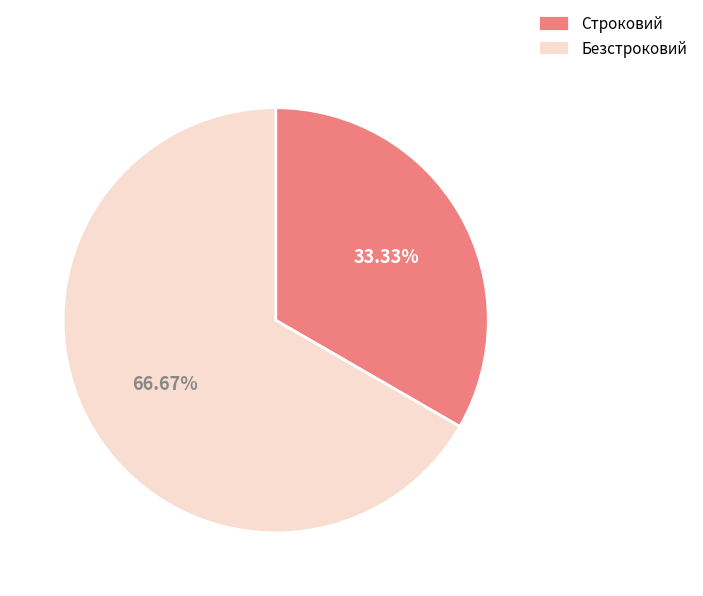

Approximately how many times larger is the value at Безстроковий compared to Строковий?

2.0